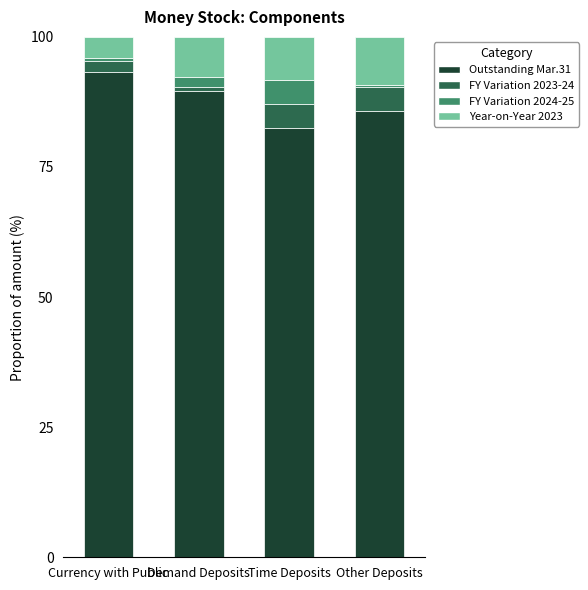

What is the total value across all series at Time Deposits?

100.0